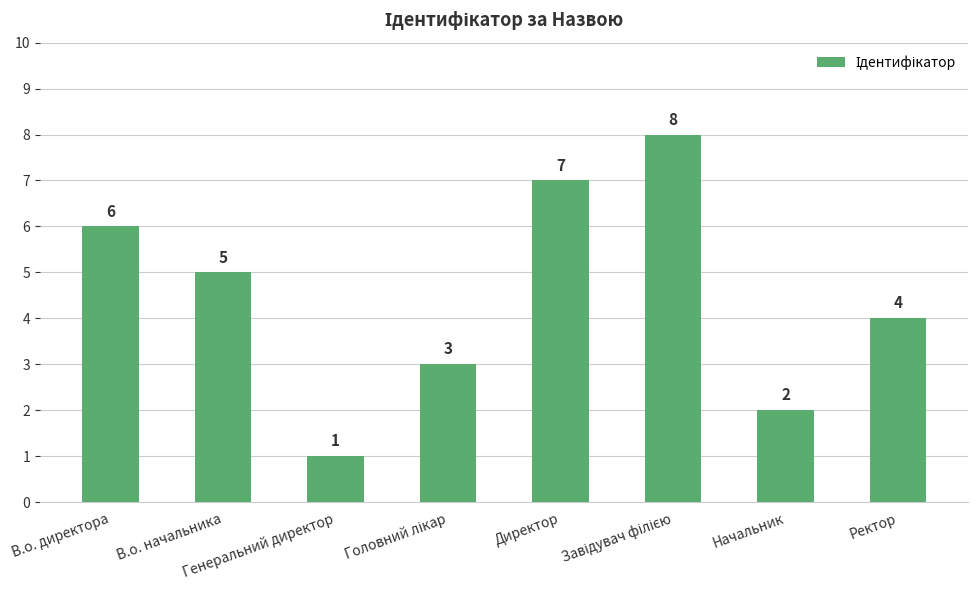

What is the value of the 8th bar from the left?

4